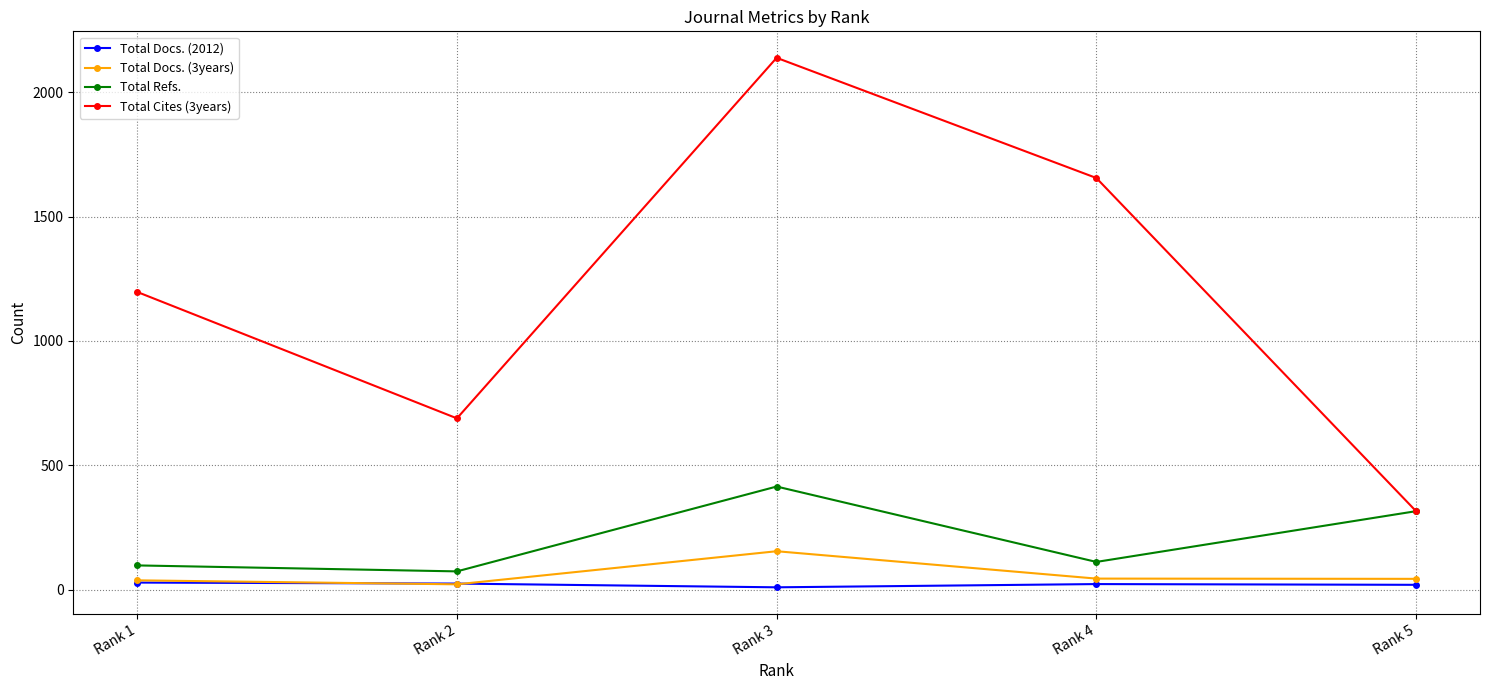

Count the number of categories in the chart.

5